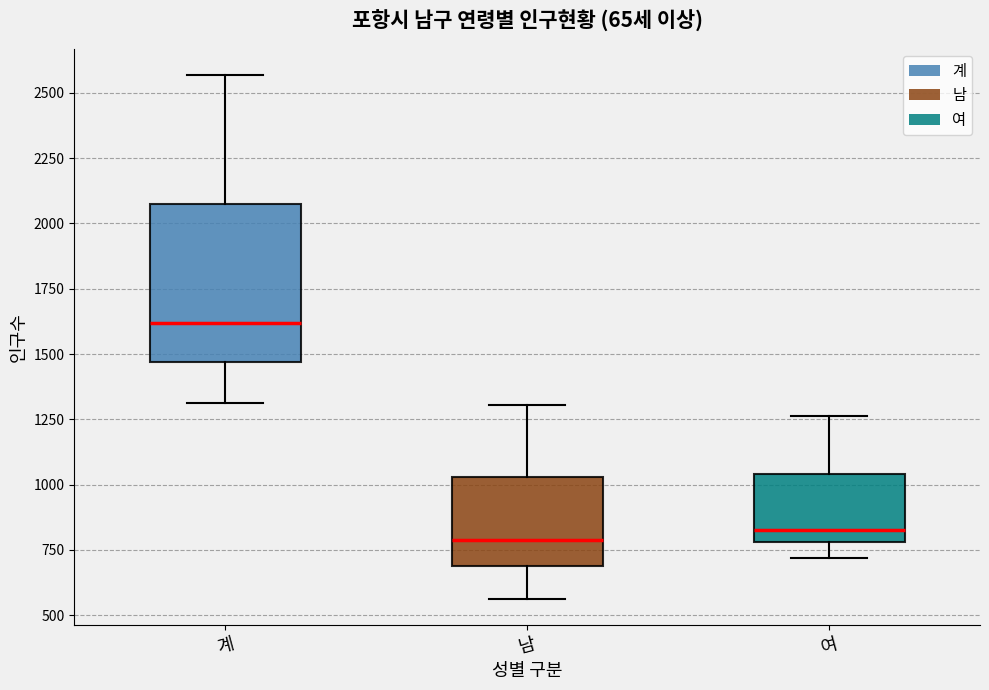

Reading left to right, transcribe this box plot: for each box, give where its median line is, the range the box spans, and where its two whiskers end, as read against the y-axis. The values are not printed on the chart, so give them approximately, as read against the axis.

계: median 1600, box 1450 to 2050, whiskers 1300 to 2550
남: median 800, box 700 to 1050, whiskers 550 to 1300
여: median 850, box 800 to 1050, whiskers 700 to 1250